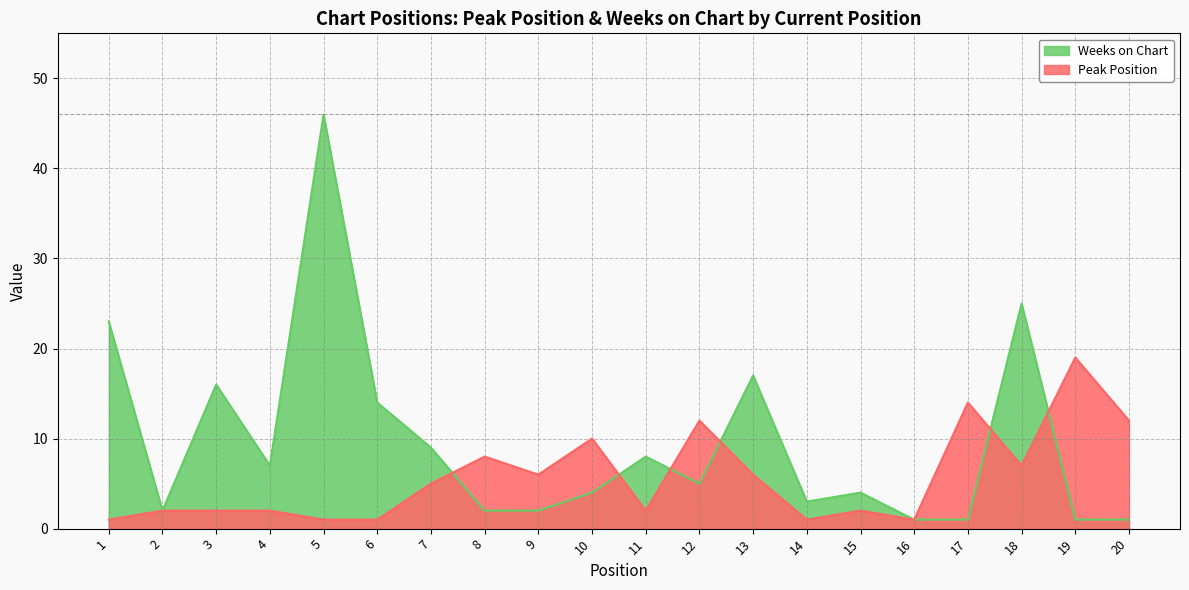

What is the difference between the Peak Position values at 10 and 6?

9